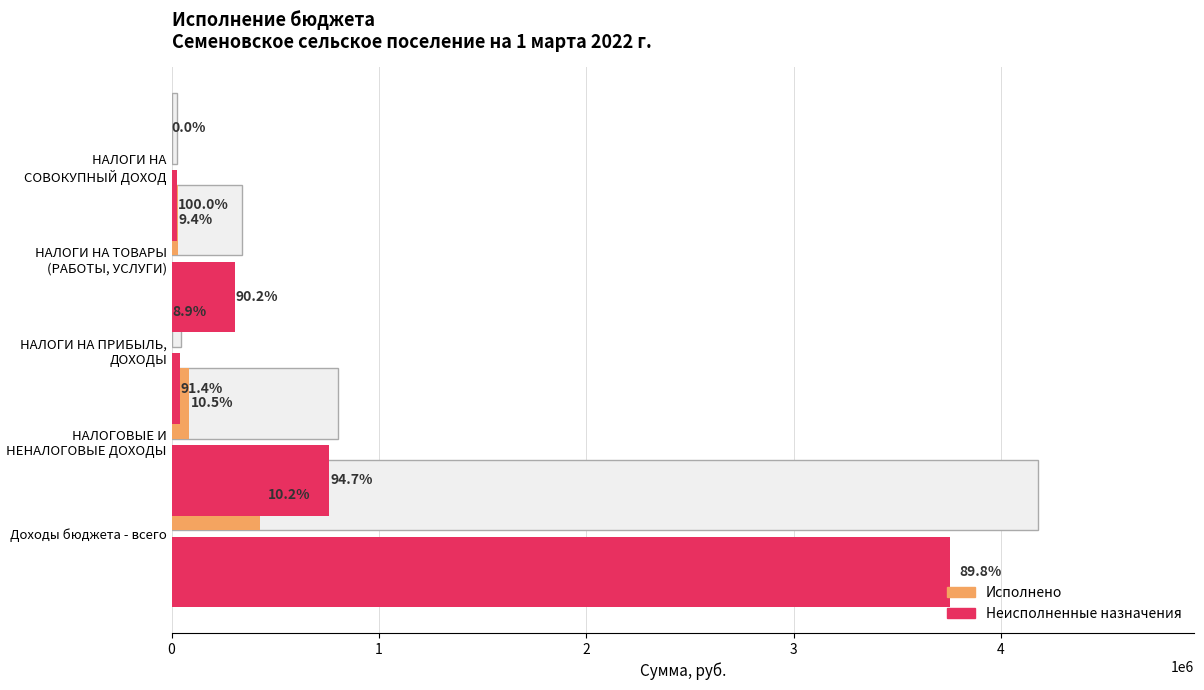

What are all the series names shown in the legend?

Исполнено, Неисполненные назначения